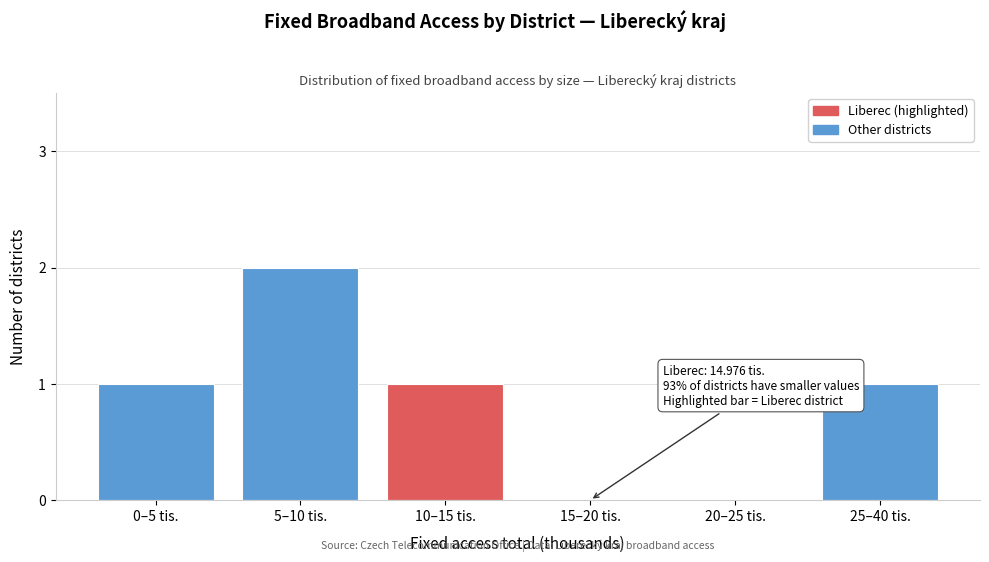

Reading left to right, extract all data points from this chart.

0–5 tis.=1	5–10 tis.=2	10–15 tis.=1	15–20 tis.=0	20–25 tis.=0	25–40 tis.=1